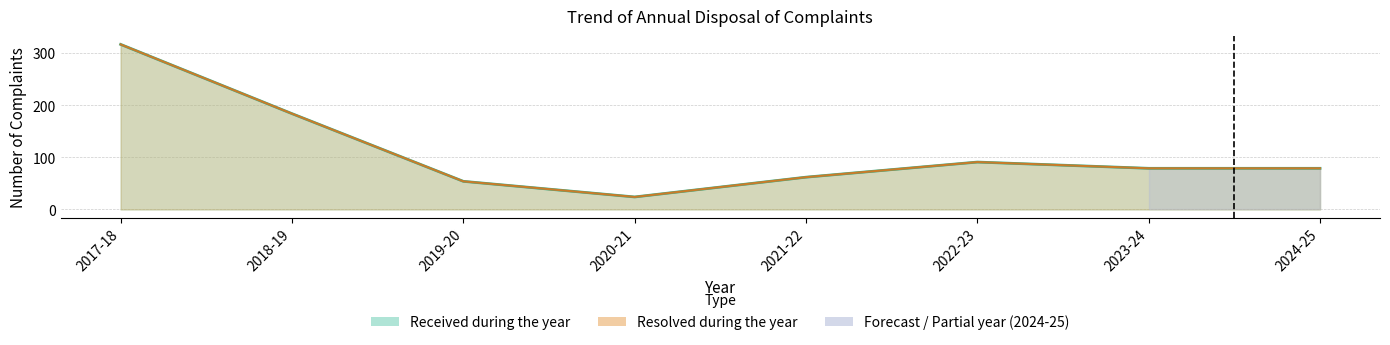

Rank the series by their maximum value, from highest to lowest.

Received during the year, Resolved during the year